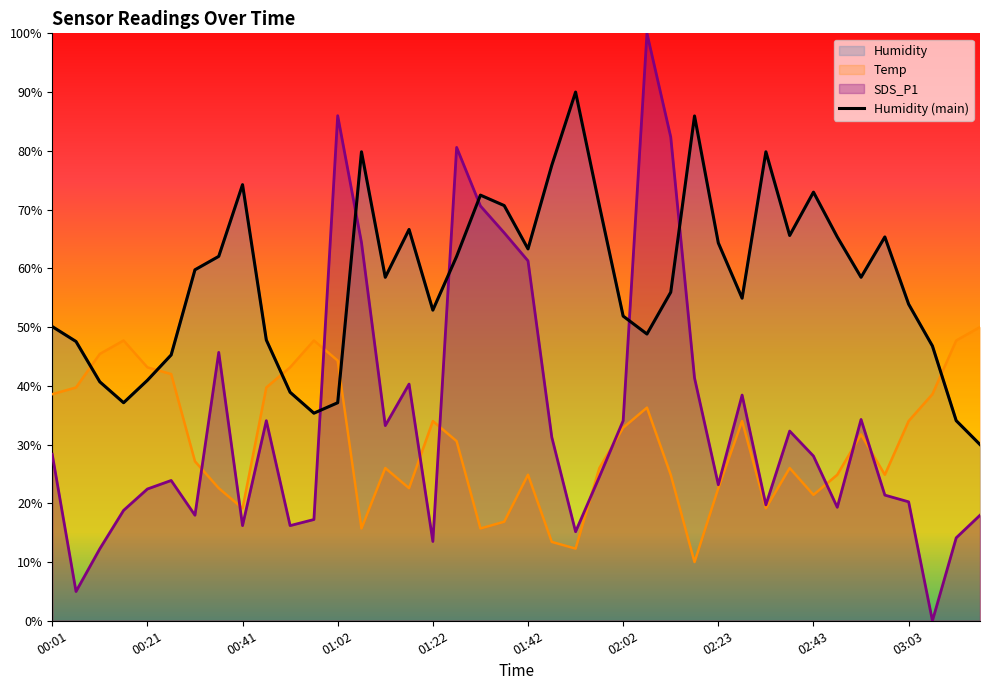

At which category is the sum across all series the highest?

02:07